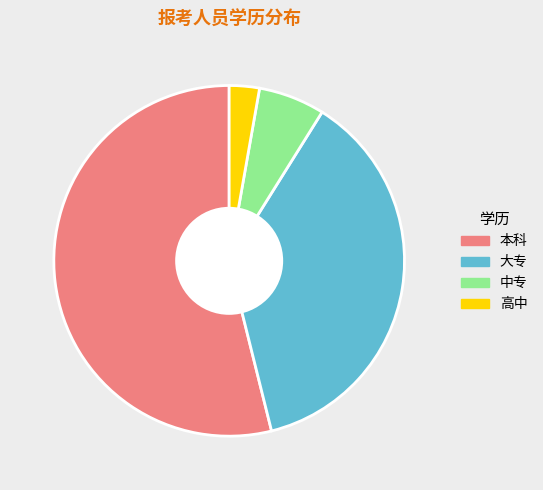

What is the ratio of the value at 本科 to the value at 高中?

19.4